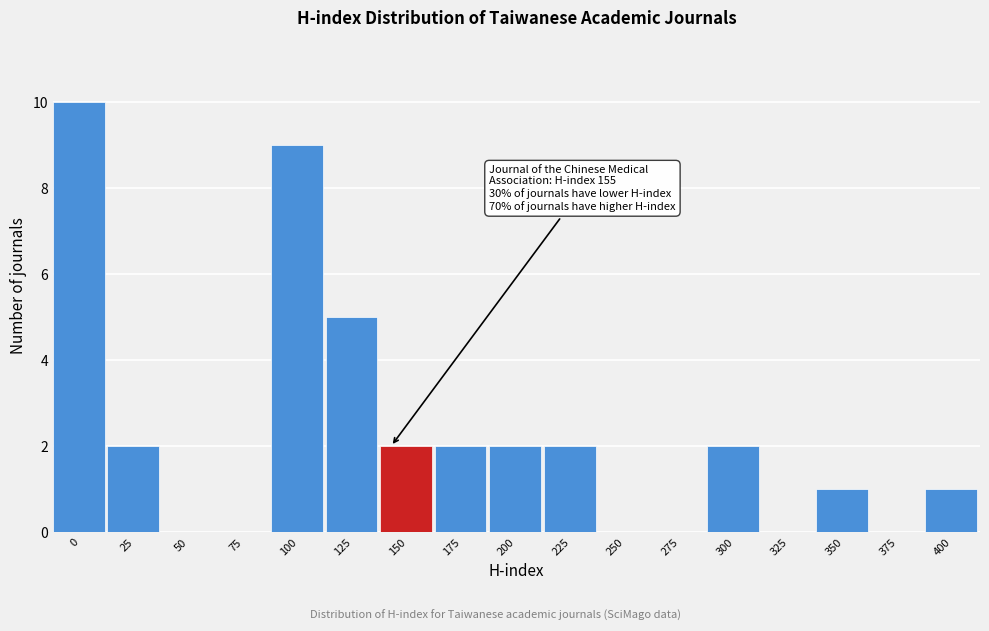

True or false: the data shows 2 at 175.

True